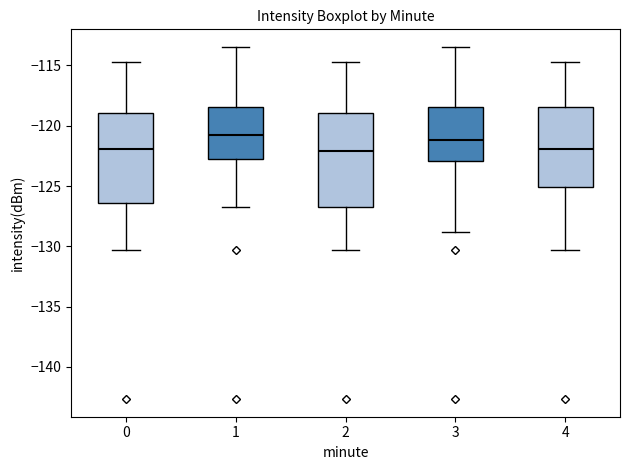

Where does the upper whisker of the box at x = 1 end on the y-axis? The values are not printed on the chart, so give them approximately, as read against the axis.

-113.5